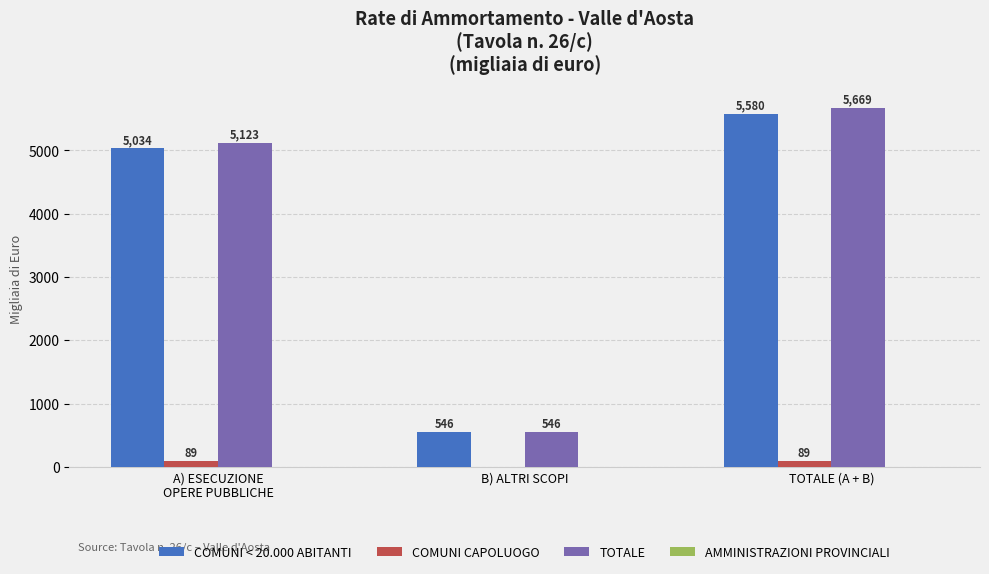

What is the sum of all COMUNI < 20.000 ABITANTI values?

11160